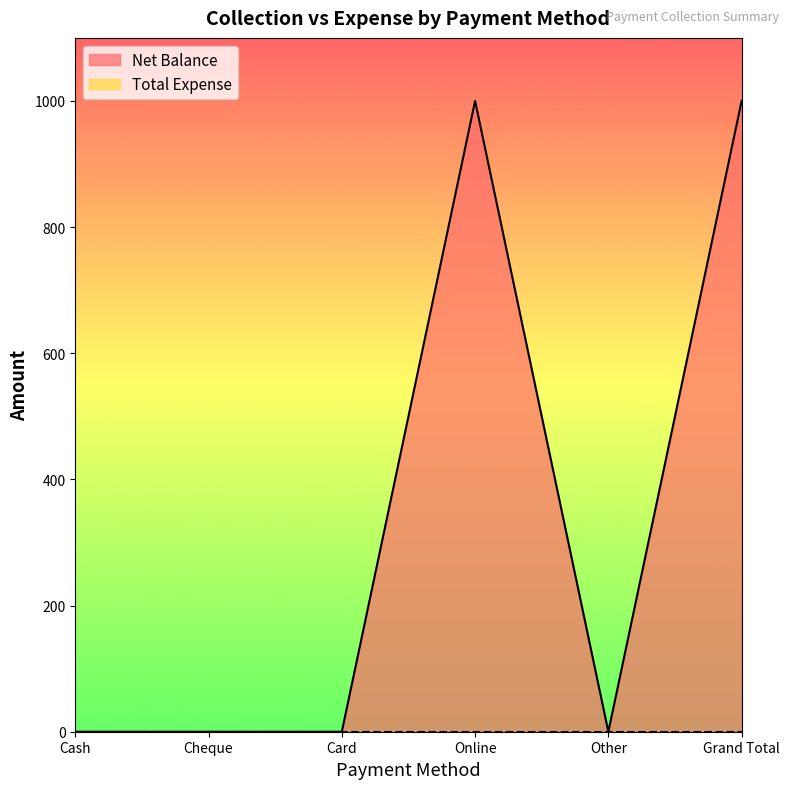

True or false: there are more than 0 points higher than both neighbors.

True